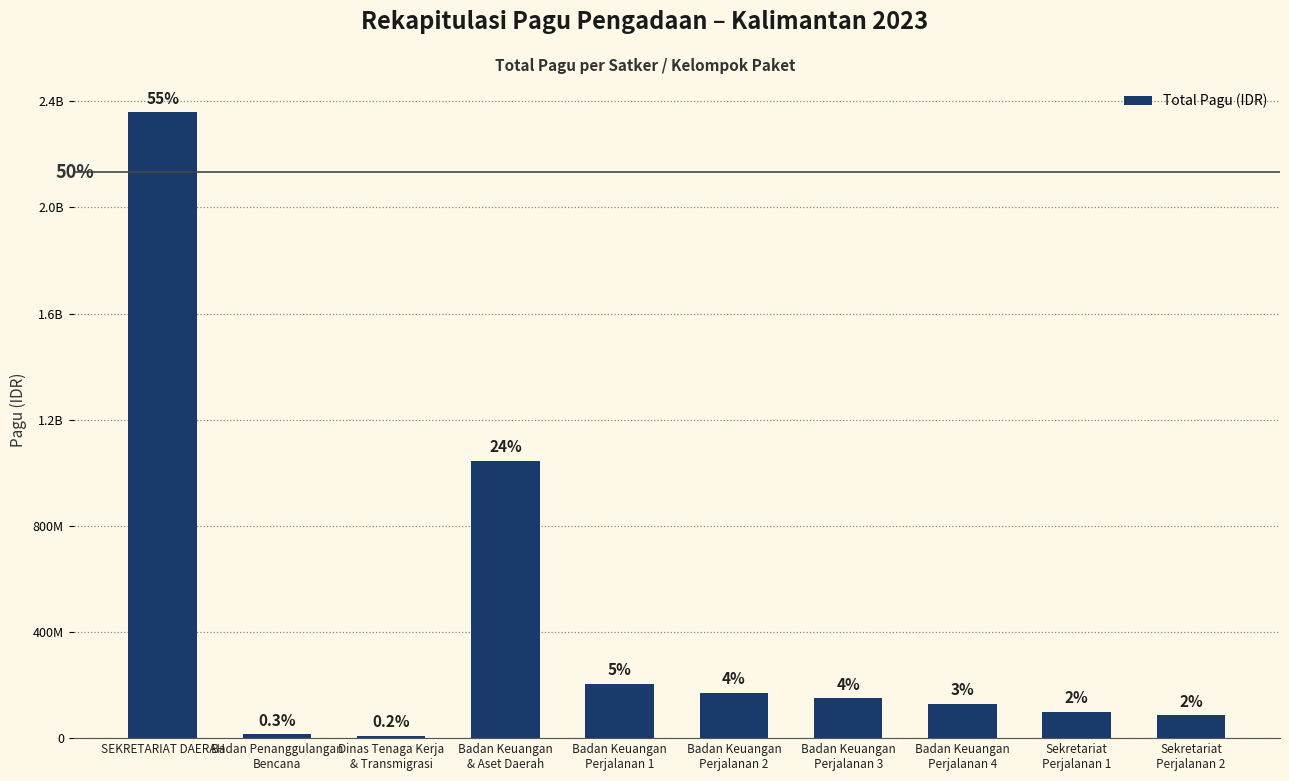

What is the difference between the maximum and minimum values?

2348793174